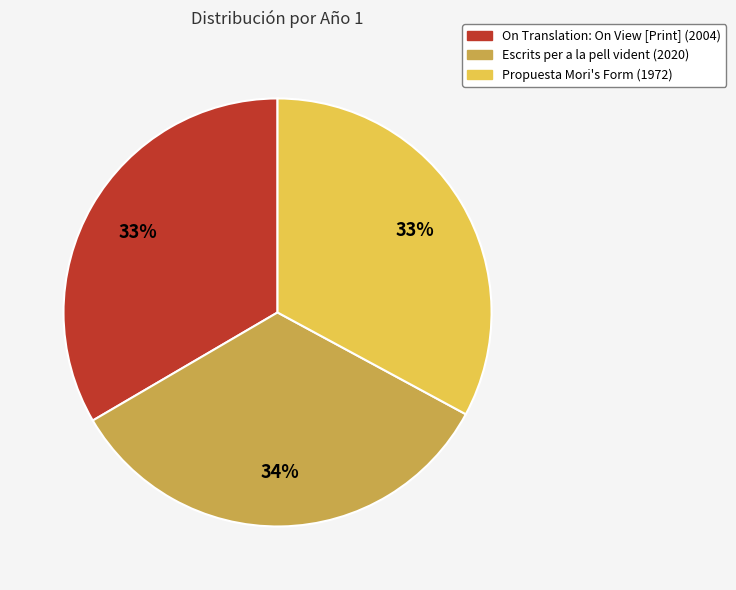

What percentage is the Escrits per a la pell vident slice, to the nearest percent?

34%